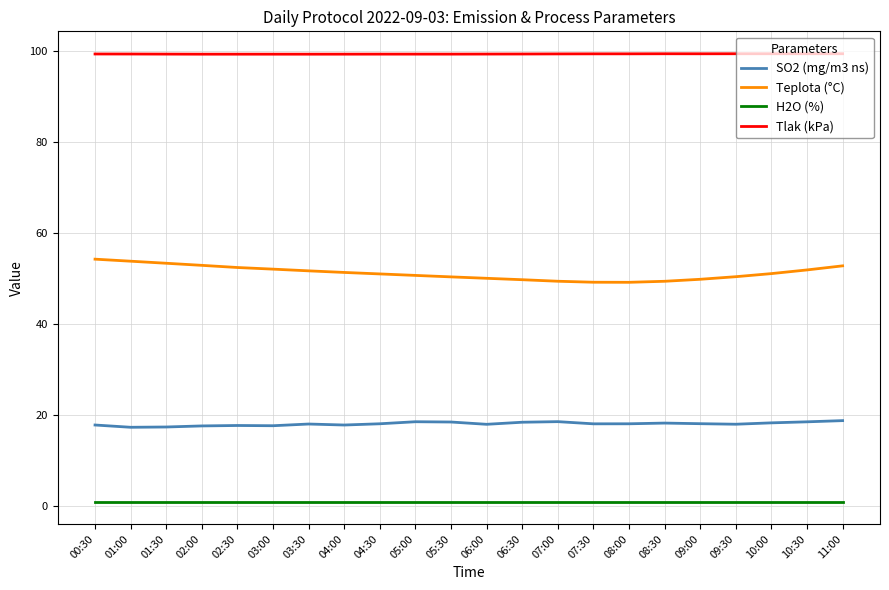

What is the spread (max minus min) of values at 02:30?

98.4